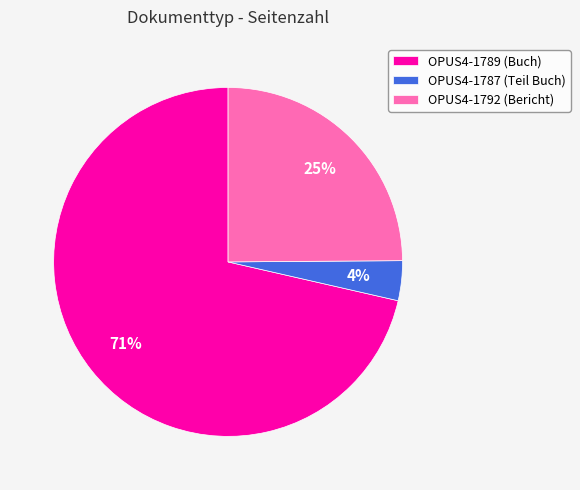

Which slice is the largest?

OPUS4-1789 (Buch)